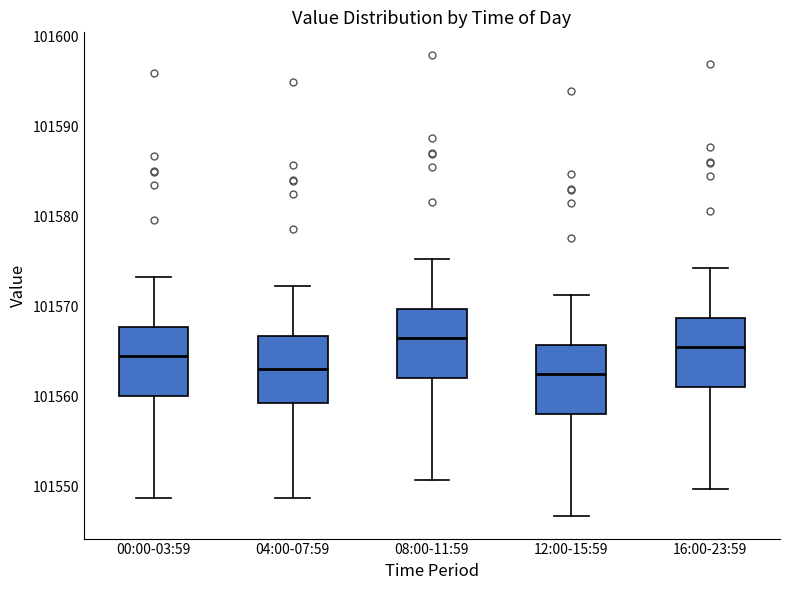

Reading left to right, transcribe this box plot: for each box, give where its median line is, the range the box spans, and where its two whiskers end, as read against the y-axis. The values are not printed on the chart, so give them approximately, as read against the axis.

00:00-03:59: median 101565, box 101560 to 101568, whiskers 101549 to 101573
04:00-07:59: median 101563, box 101559 to 101567, whiskers 101549 to 101572
08:00-11:59: median 101567, box 101562 to 101570, whiskers 101551 to 101575
12:00-15:59: median 101563, box 101558 to 101566, whiskers 101547 to 101571
16:00-23:59: median 101566, box 101561 to 101569, whiskers 101550 to 101574